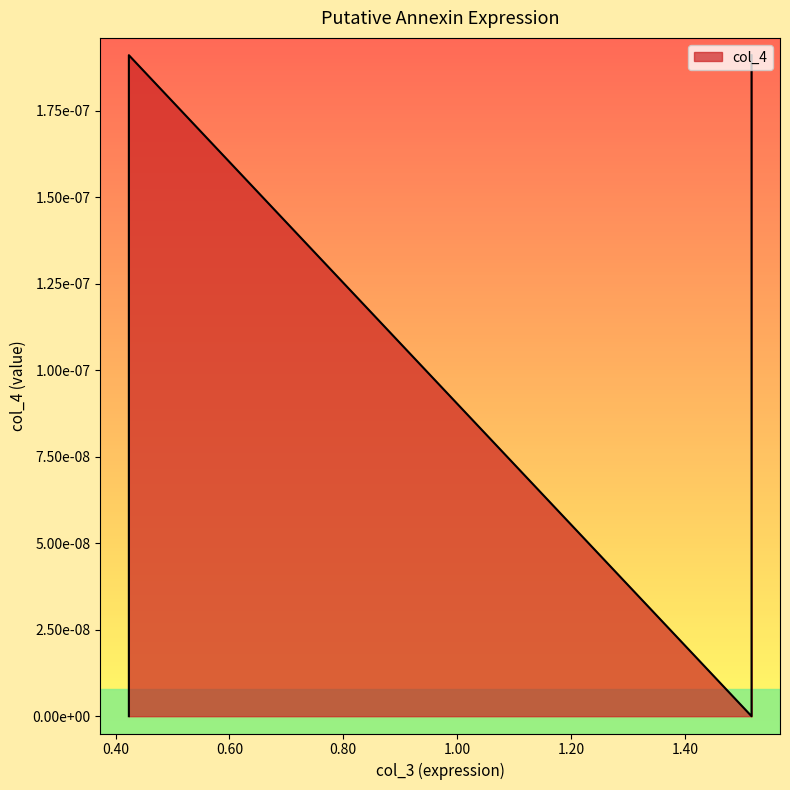

The chart shows a value of 0.0 at 0.423439539199822. True or false?

False